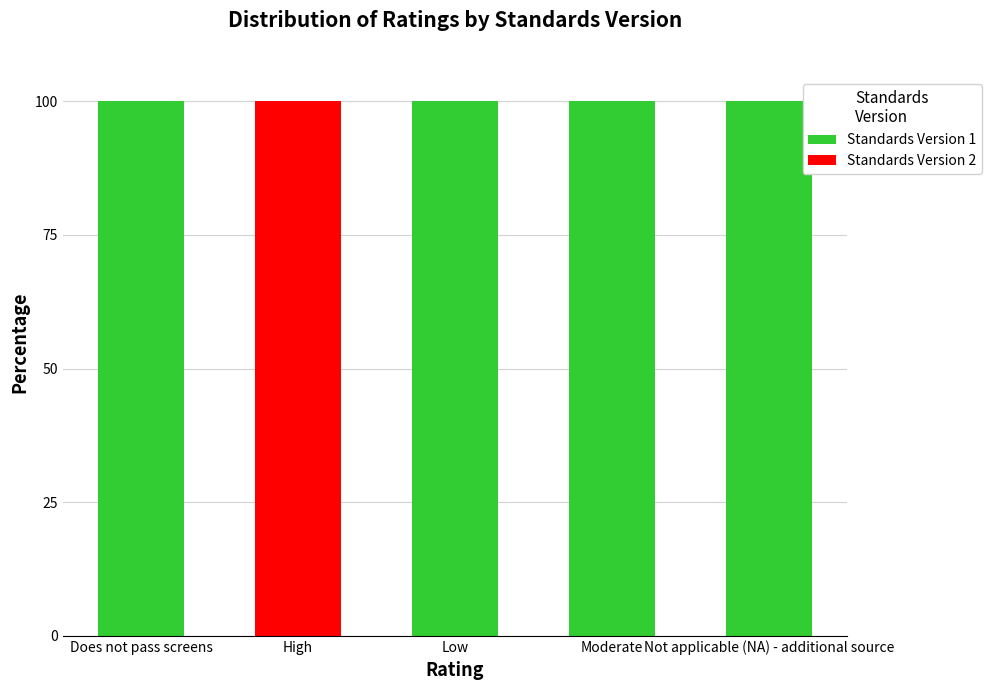

Count the number of categories in the chart.

5